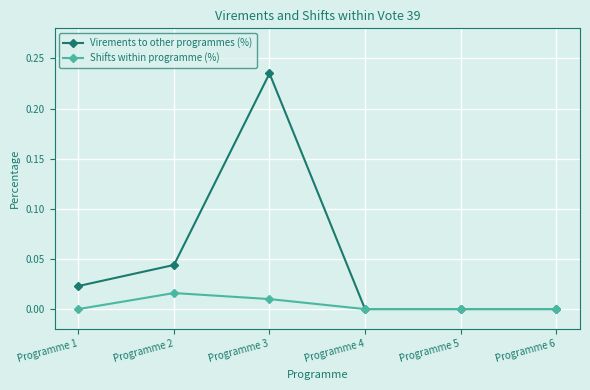

True or false: Virements to other programmes (%) has more than 0 interior local peaks.

True